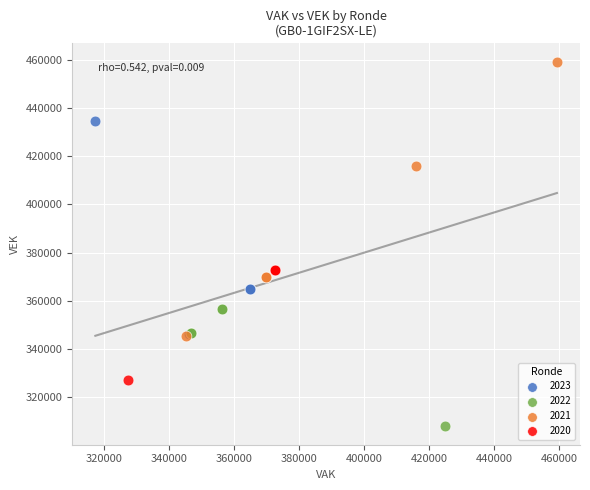

Which series contains the highest Y value?

2021